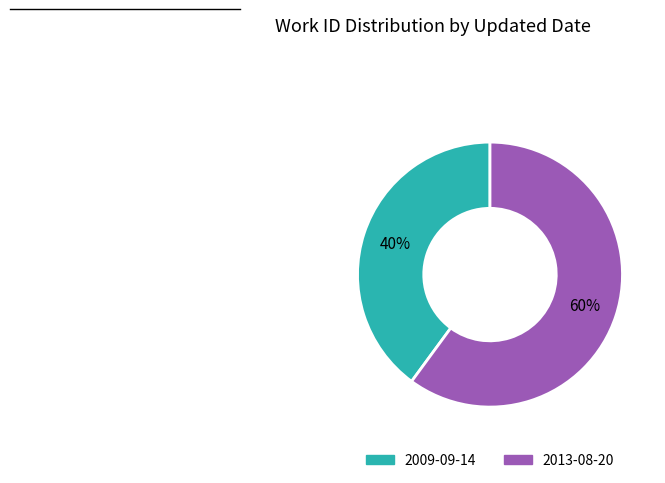

Combined, do 2009-09-14 and 2013-08-20 account for over 50%?

Yes